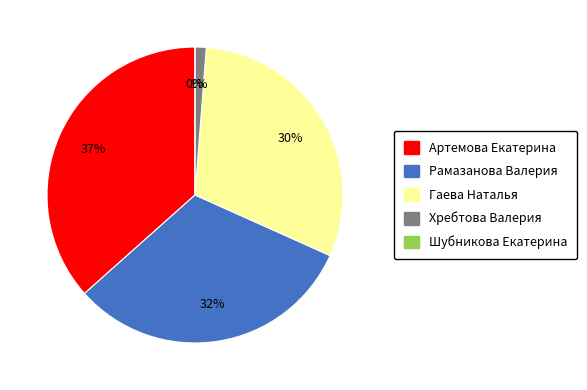

How many slices are in this pie chart?

5